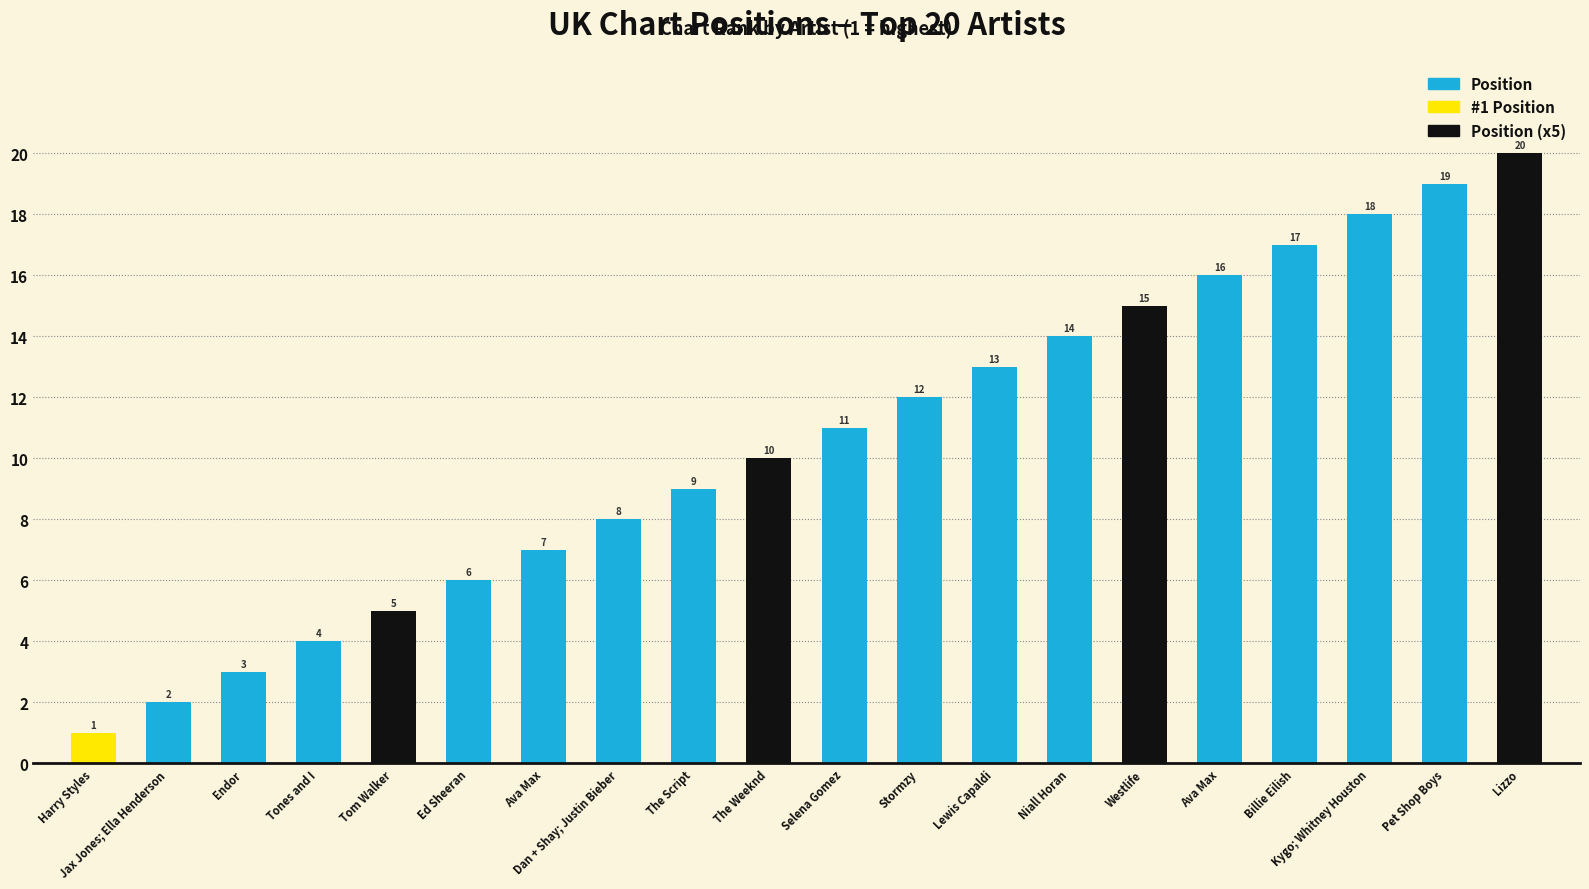

What is the difference between the values at The Script and Pet Shop Boys?

10